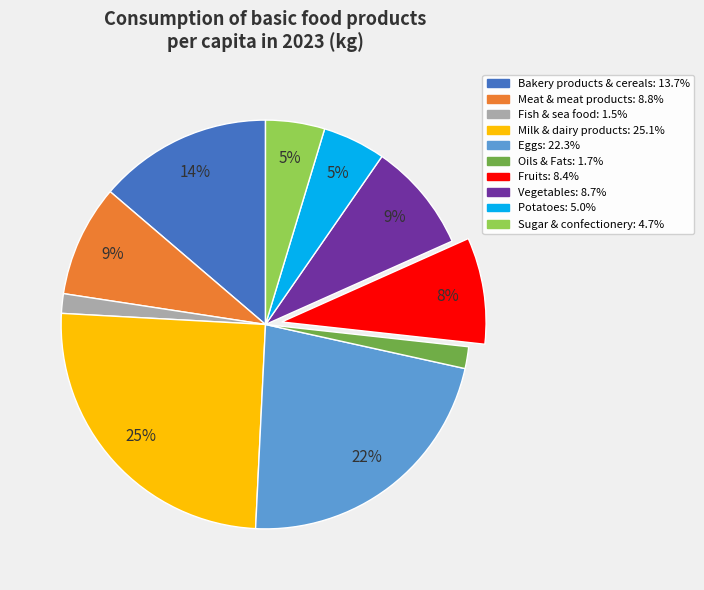

Count the number of slices in the pie.

10